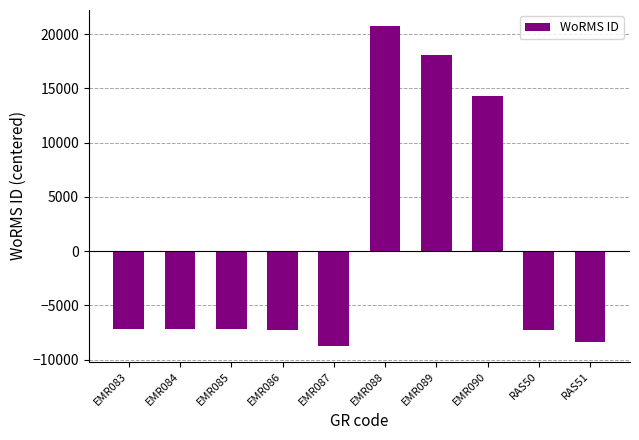

What is the maximum value shown in the chart?

20758.6